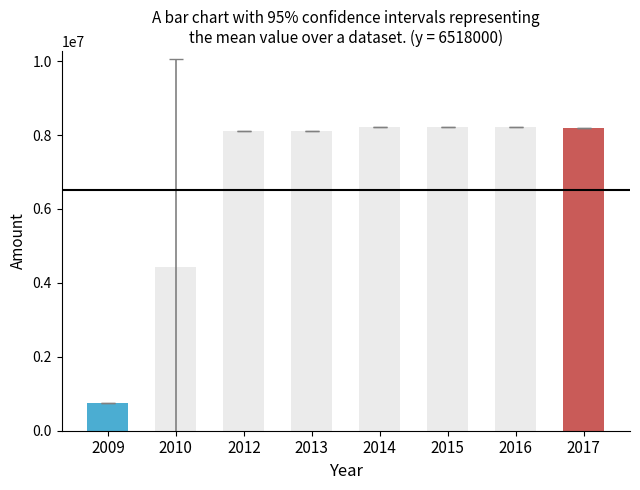

What is the value of the 4th bar from the left?

8101000